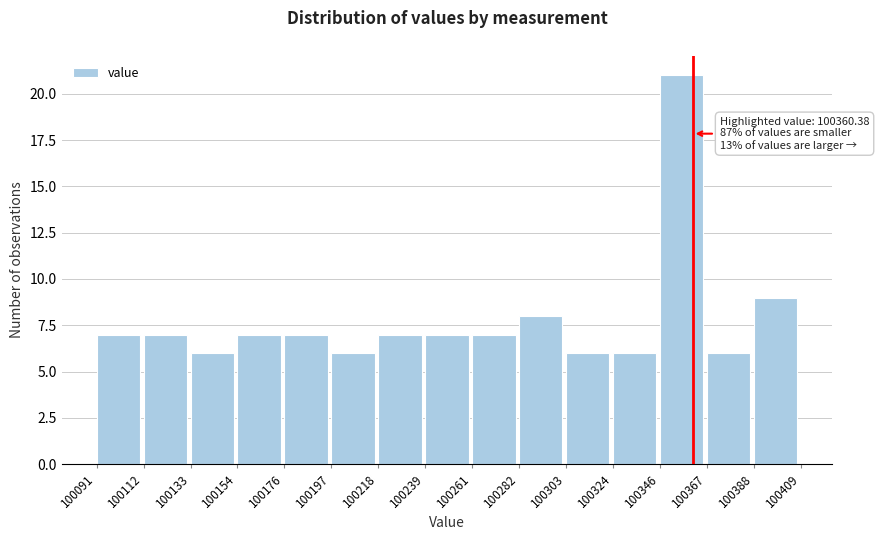

Which range on the x-axis has the tallest bar?

100346 to 100367